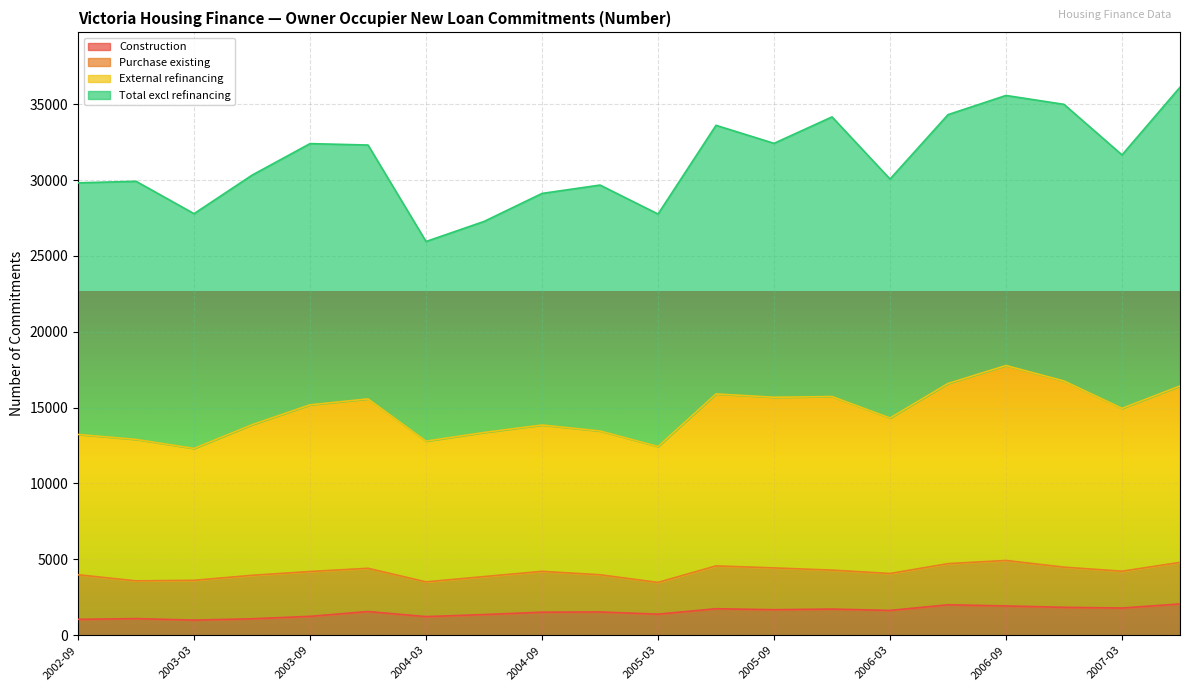

True or false: External refinancing and Construction cross at least once.

False